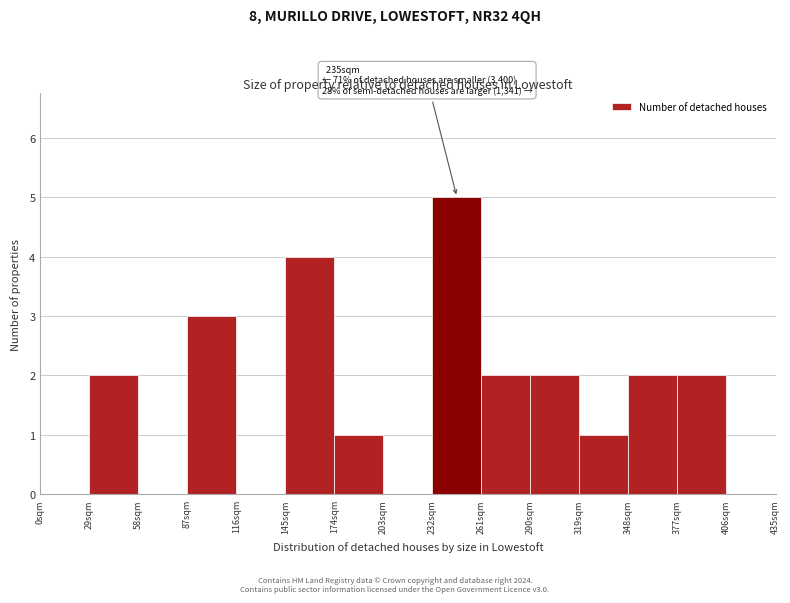

Over which range of the x-axis is the bar tallest?

232 to 261